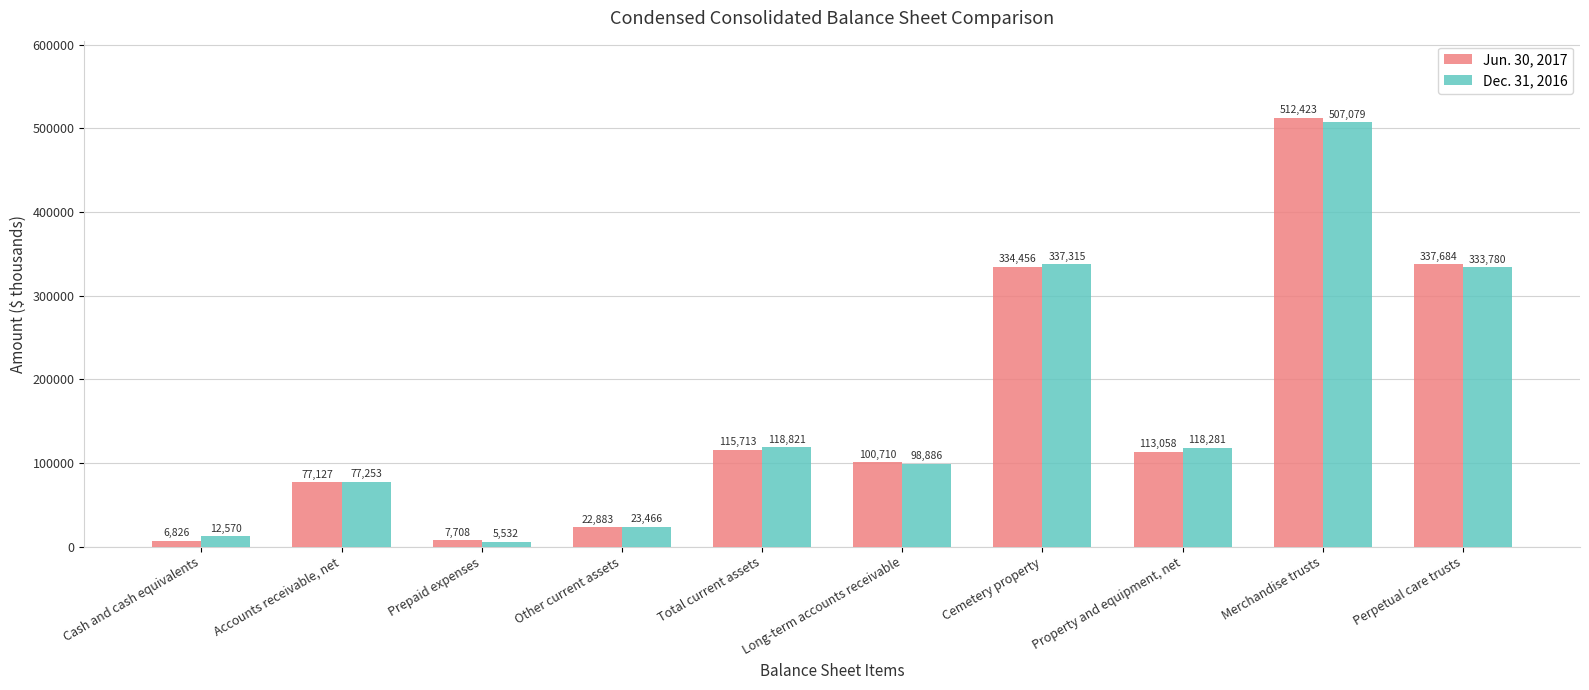

How many values in the Jun. 30, 2017 series are below 113058?

5